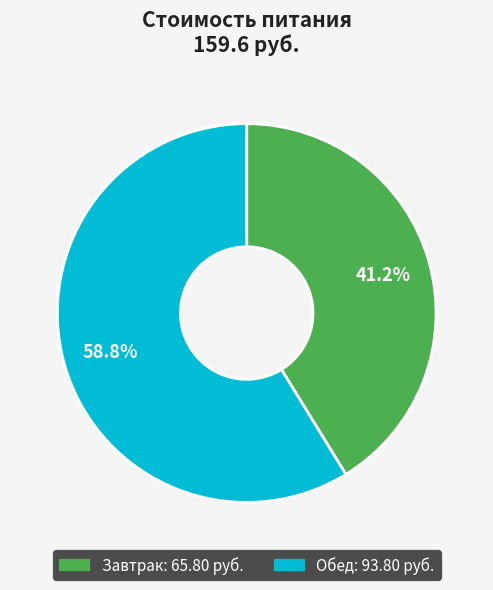

What percentage is the Обед slice, to the nearest percent?

59%